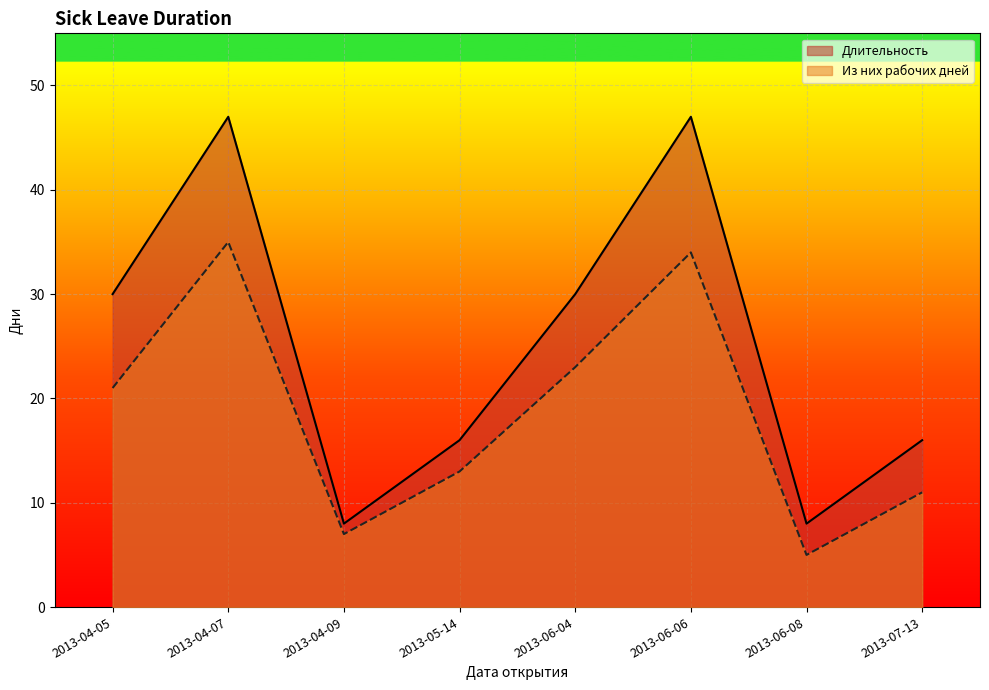

In Длительность, how many points are higher than both neighbors (excluding endpoints)?

2